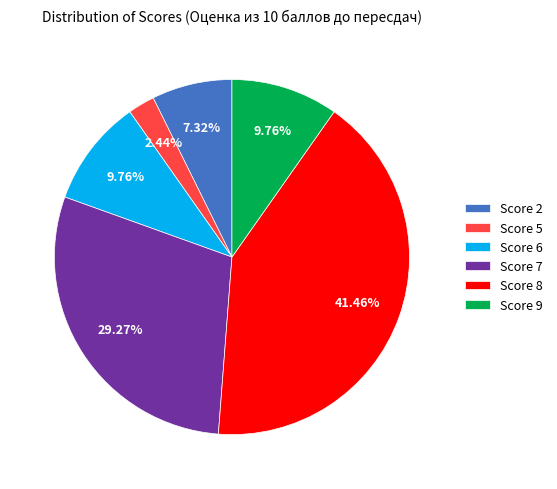

Between Score 5 and Score 7, which is larger?

Score 7